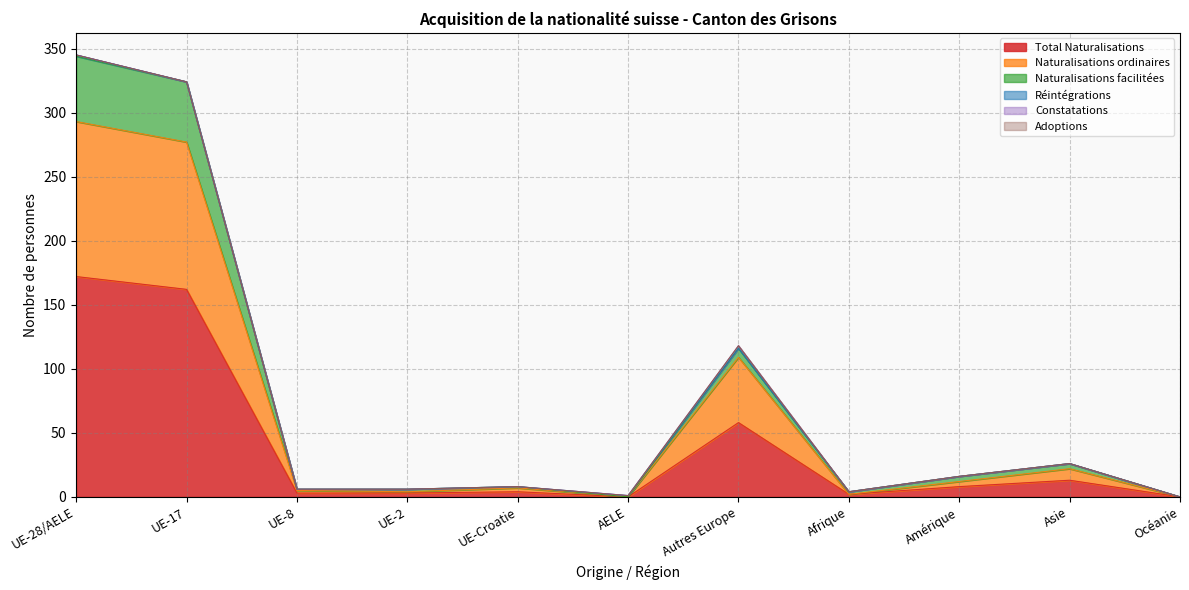

The Naturalisations facilitées series shows 5 at Amérique. True or false?

False